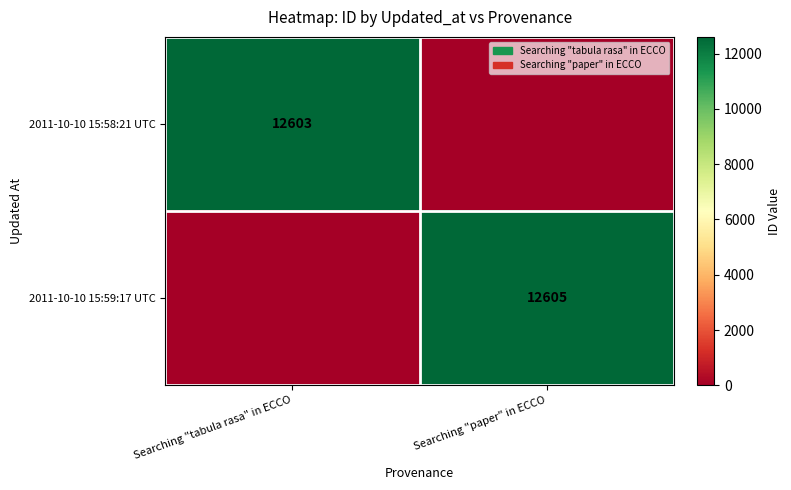

What is the total value across all series at Searching "paper" in ECCO?

12605